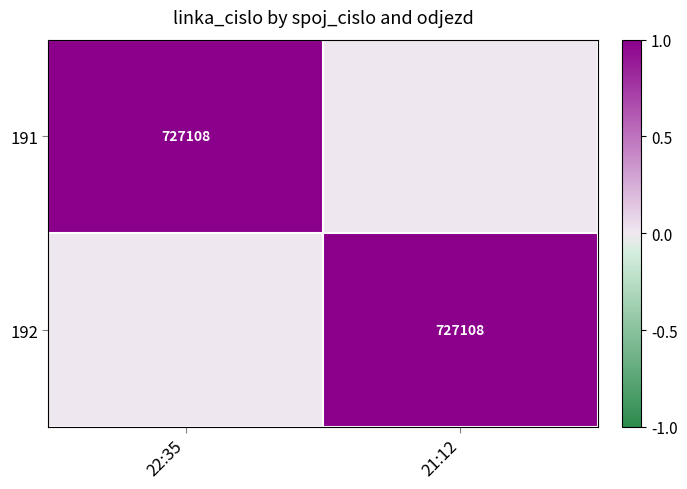

Which category has the highest value across all series?

22:35